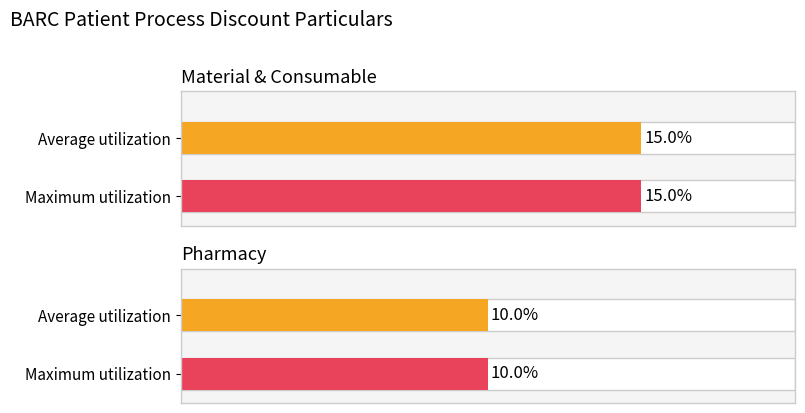

Is the value of Maximum utilization at Pharmacy greater than the value of Average utilization at Material & Consumable?

No